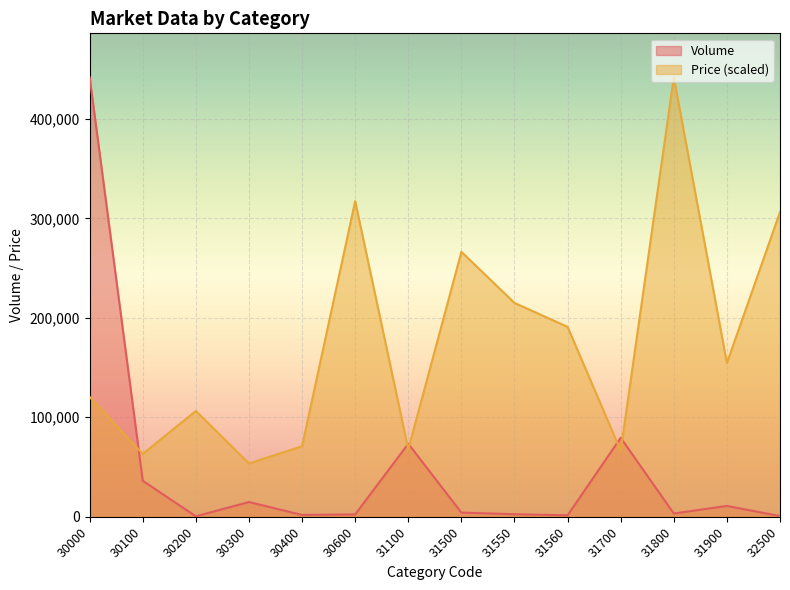

Which label corresponds to the smallest value in the chart?

30200